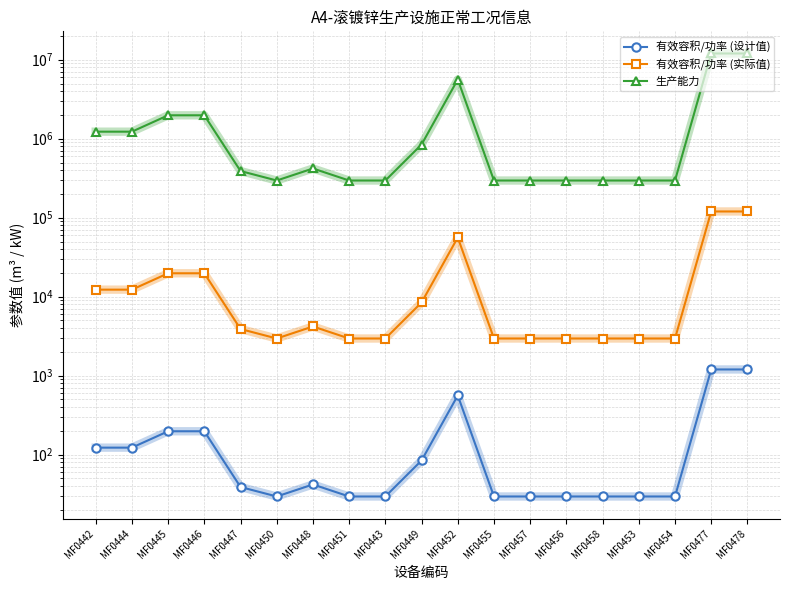

True or false: 有效容积/功率 (设计值) has a value of 109.9 at MF0449.

False